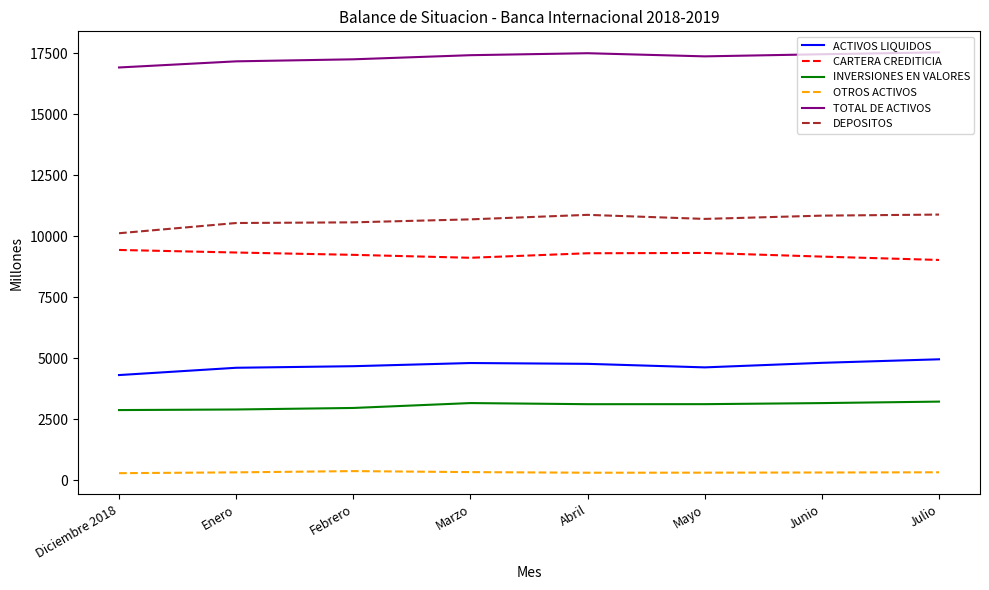

How many values in the ACTIVOS LIQUIDOS series are below 4772?

4